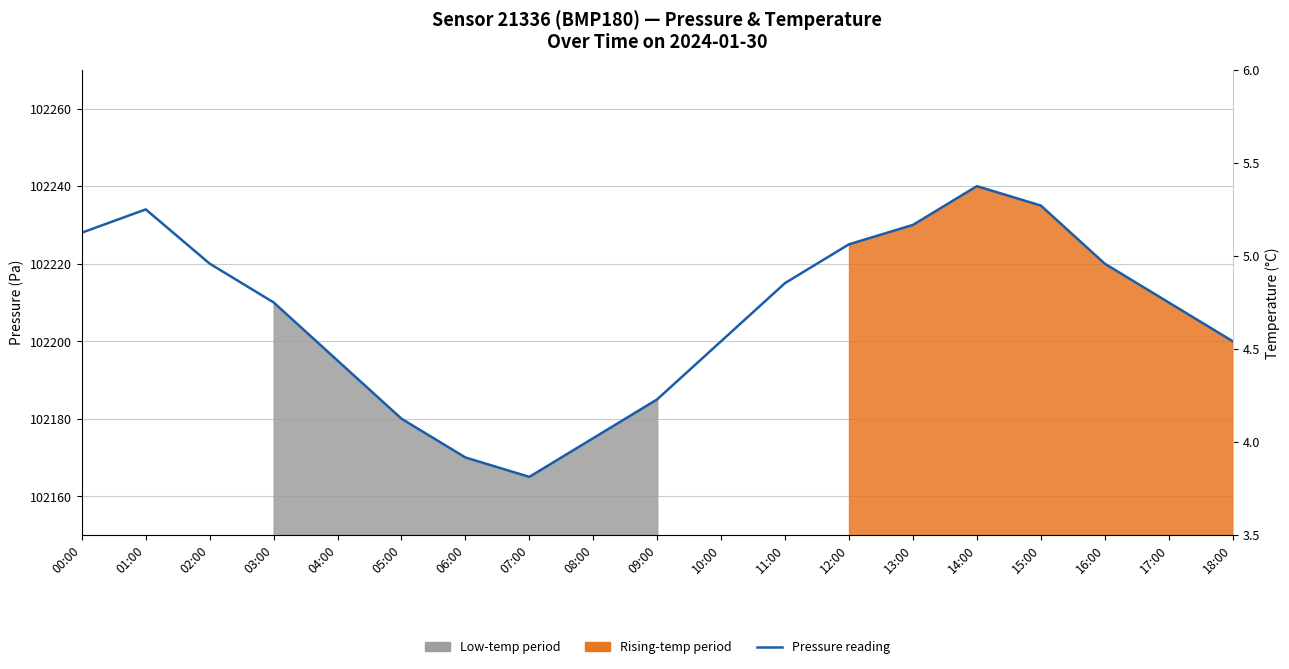

Between 12:00 and 07:00, which is larger?

12:00